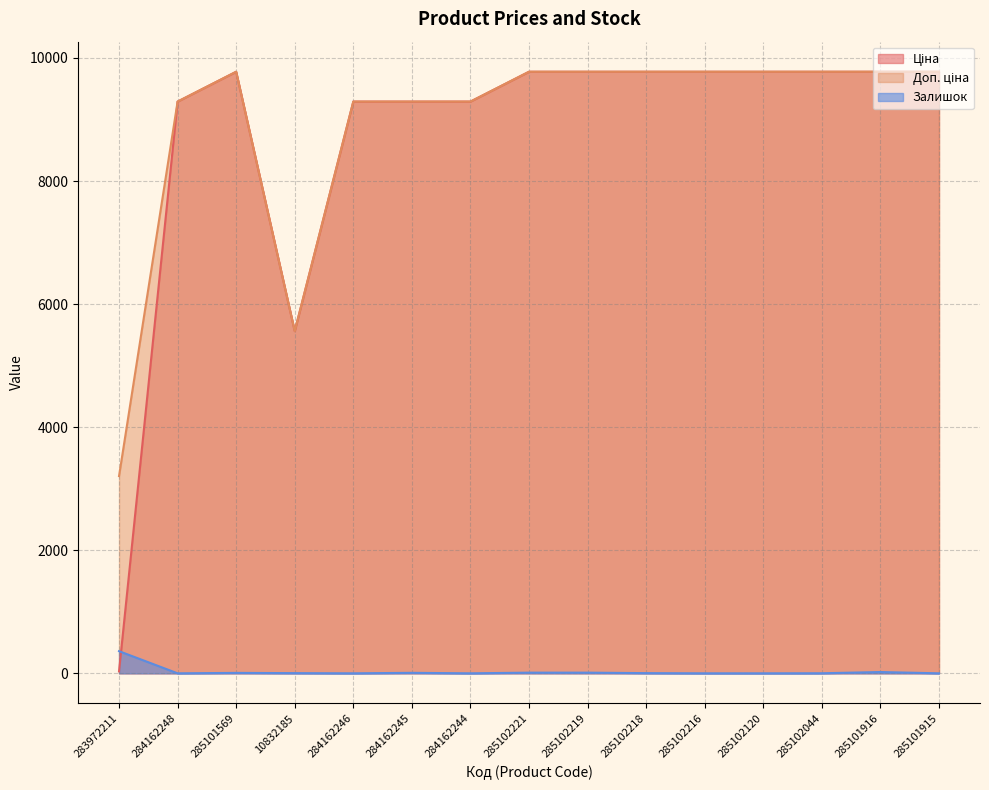

Reading right to left, extract all data points from this chart.

Ціна: 285101915=9775.5	285101916=9775.5	285102044=9775.5	285102120=9775.5	285102216=9775.5	285102218=9775.5	285102219=9775.5	285102221=9775.5	284162244=9290.5	284162245=9290.5	284162246=9290.5	10832185=5560.3	285101569=9775.5	284162248=9290.5	283972211=32.0
Доп. ціна: 285101915=9775.5	285101916=9775.5	285102044=9775.5	285102120=9775.5	285102216=9775.5	285102218=9775.5	285102219=9775.5	285102221=9775.5	284162244=9290.5	284162245=9290.5	284162246=9290.5	10832185=5560.3	285101569=9775.5	284162248=9290.5	283972211=3205.0
Залишок: 285101915=0.0	285101916=21.0	285102044=1.0	285102120=0.0	285102216=0.0	285102218=3.0	285102219=11.0	285102221=11.0	284162244=0.0	284162245=8.0	284162246=0.0	10832185=3.0	285101569=7.0	284162248=0.0	283972211=360.0